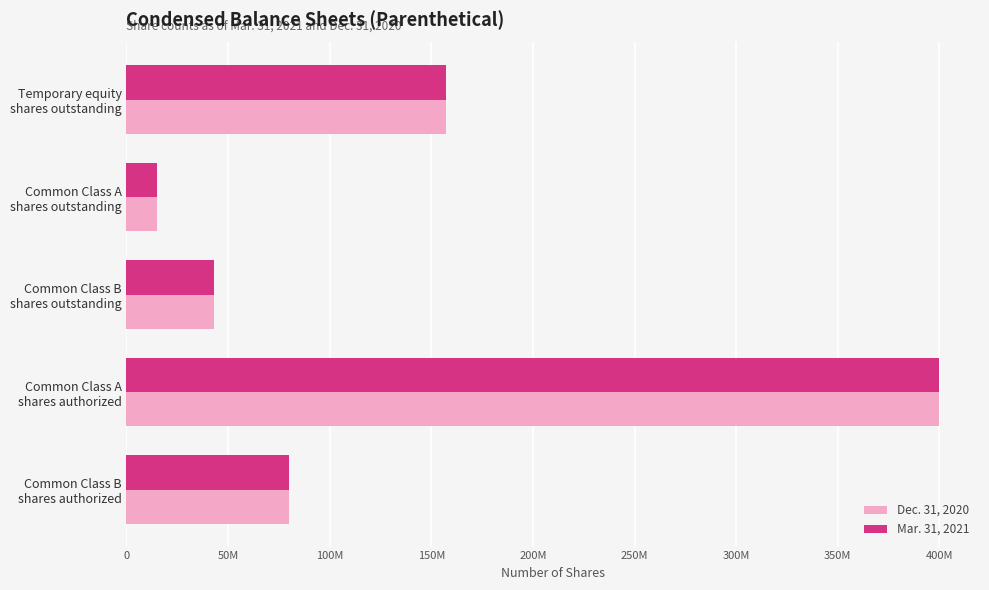

What are all the series names shown in the legend?

Dec. 31, 2020, Mar. 31, 2021